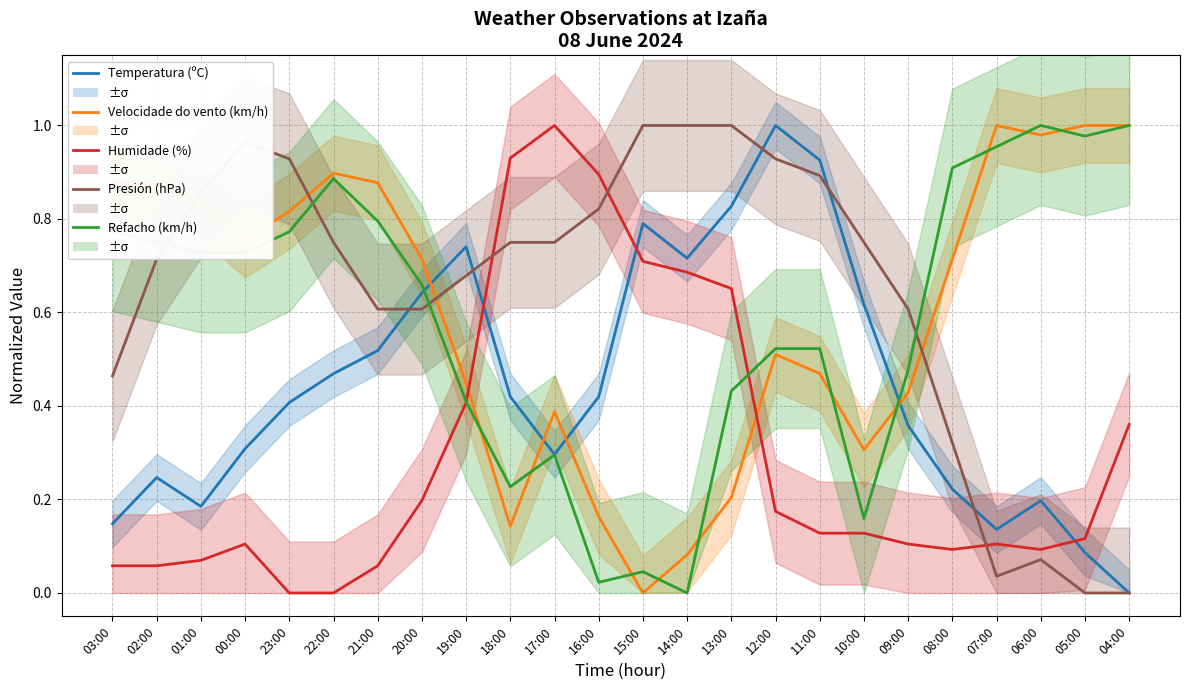

Where is Humidade (%) nearest to the value 0?

23:00